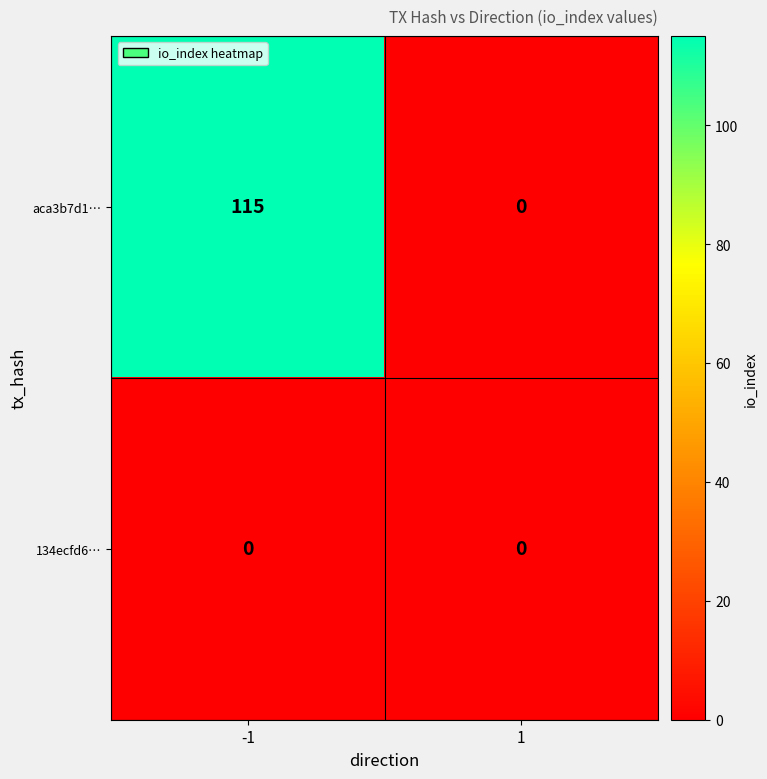

Reading right to left, extract all data points from this chart.

aca3b7d1…: 1=0	-1=115
134ecfd6…: 1=0	-1=0